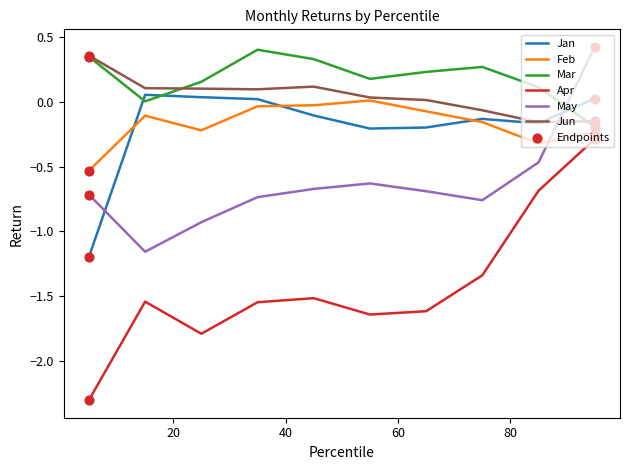

Which series has the largest total across all categories?

Mar